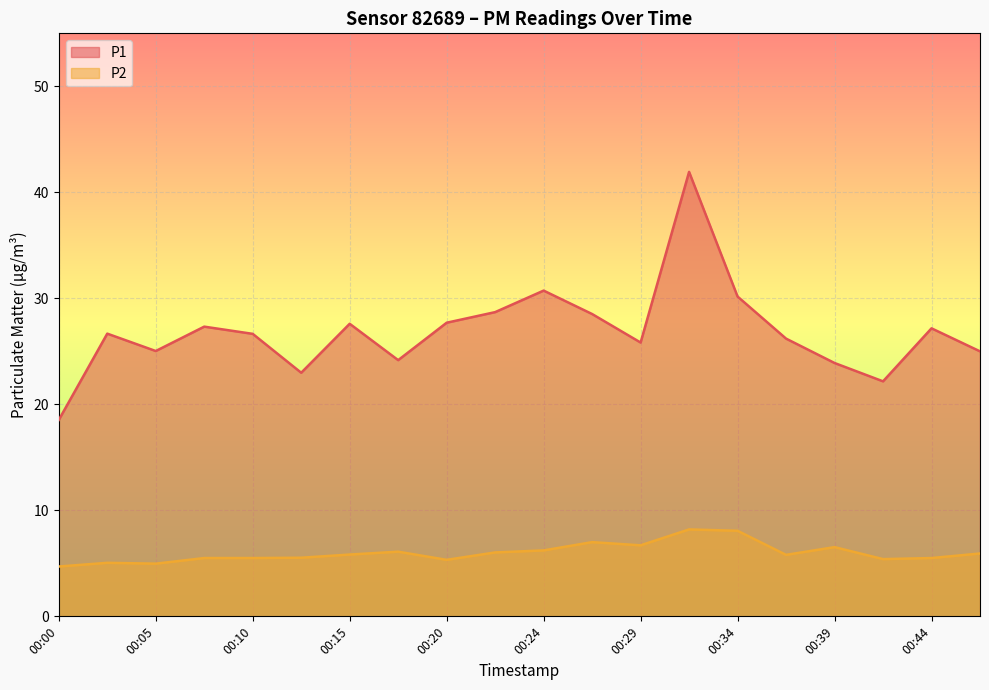

The P2 series shows 8.2 at 00:32. True or false?

True